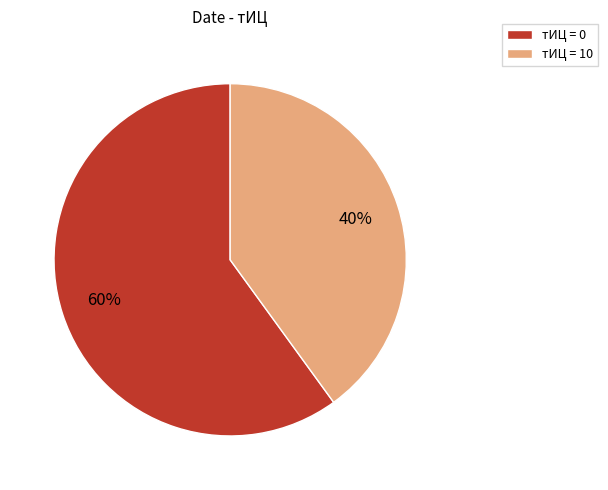

Which slice is the largest?

тИЦ = 0